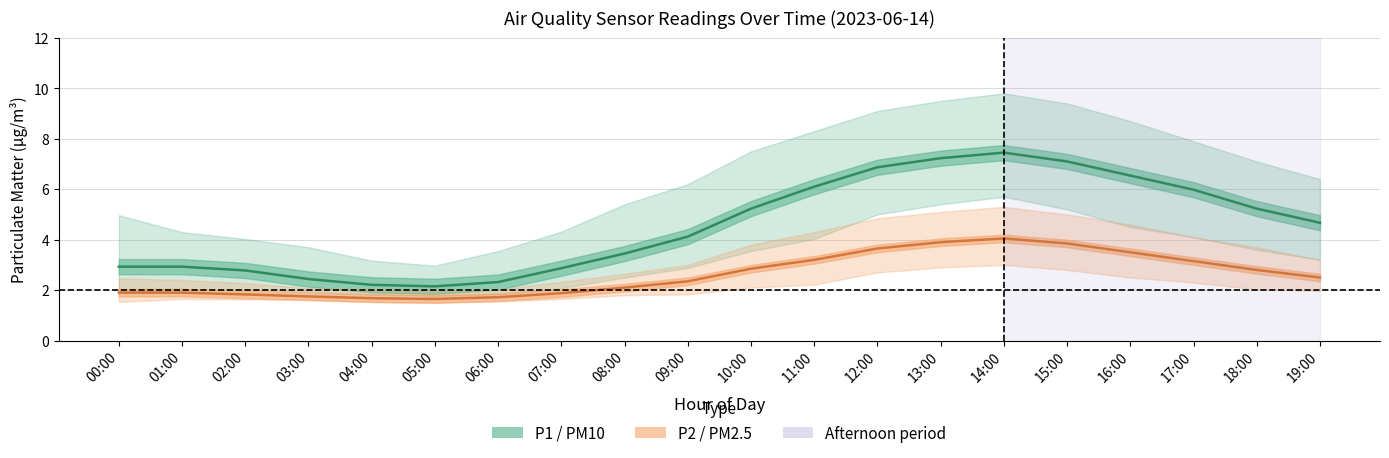

Rank the categories by P1 (PM10) value from highest to lowest.

14:00, 13:00, 15:00, 12:00, 16:00, 11:00, 17:00, 10:00, 18:00, 19:00, 09:00, 08:00, 00:00, 01:00, 07:00, 02:00, 03:00, 06:00, 04:00, 05:00